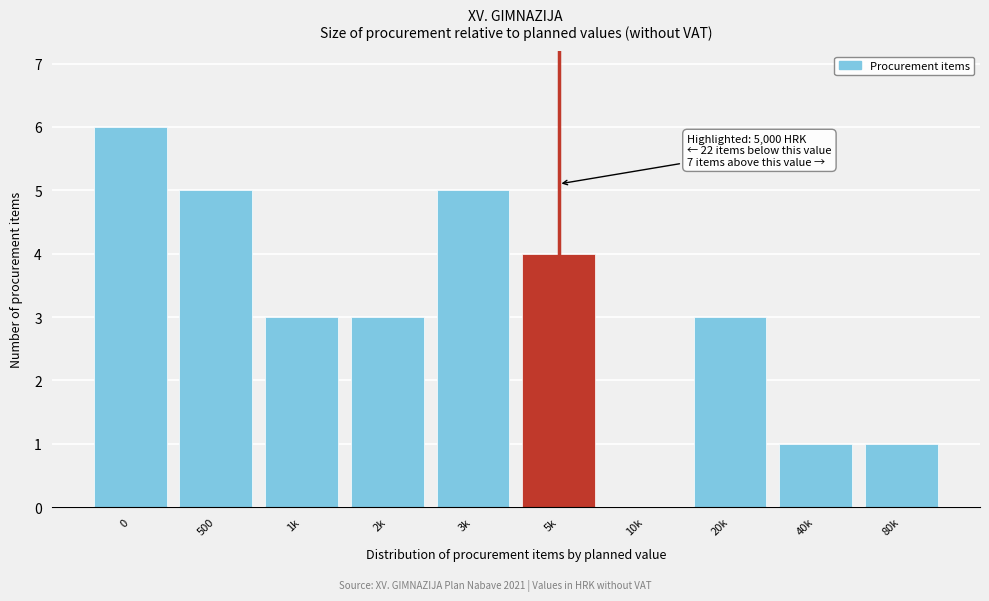

Reading right to left, what are all the values shown in this chart?

80k=1	40k=1	20k=3	10k=0	5k=4	3k=5	2k=3	1k=3	500=5	0=6